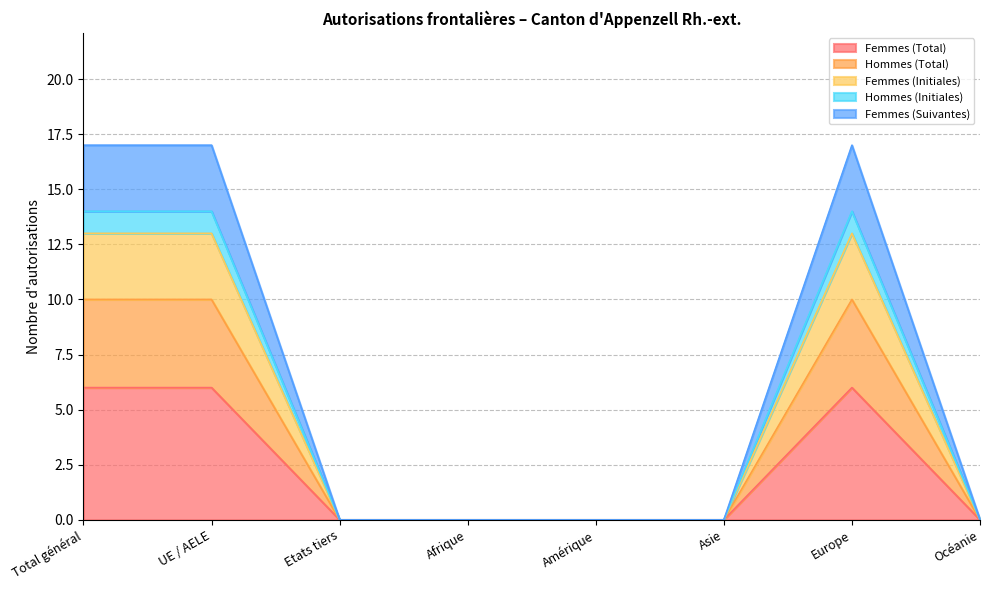

Where is Femmes (Initiales) nearest to the value 6?

Etats tiers